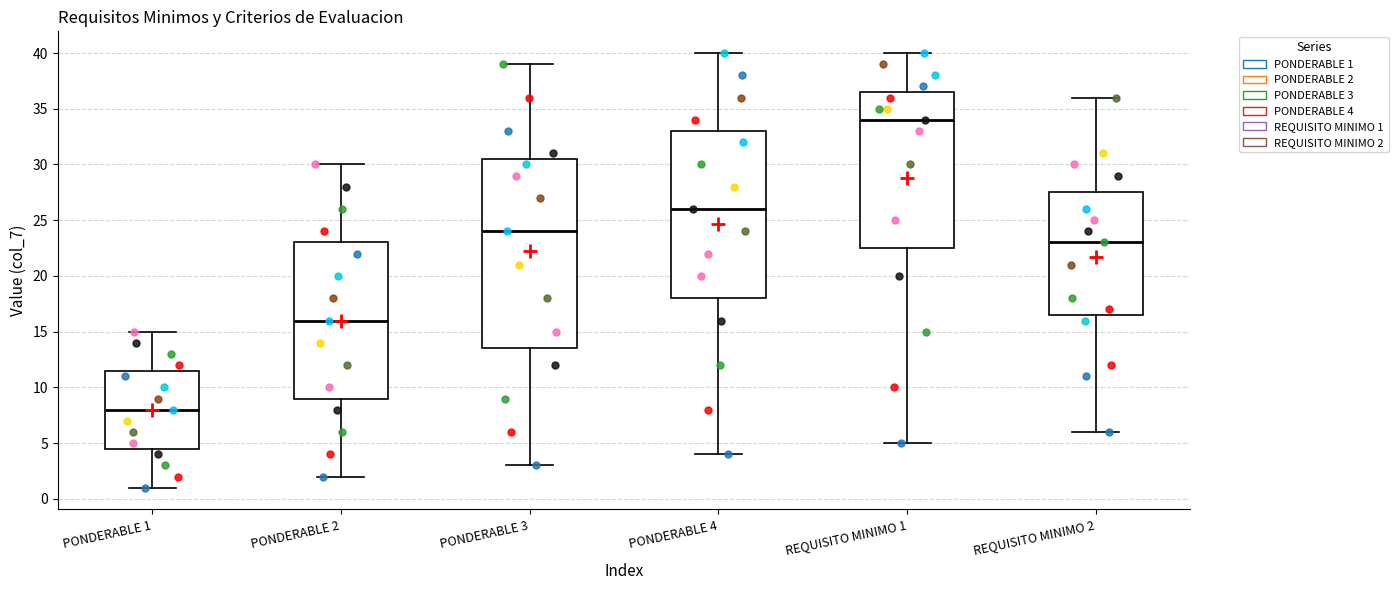

Which box's median line is the lowest?

PONDERABLE 1